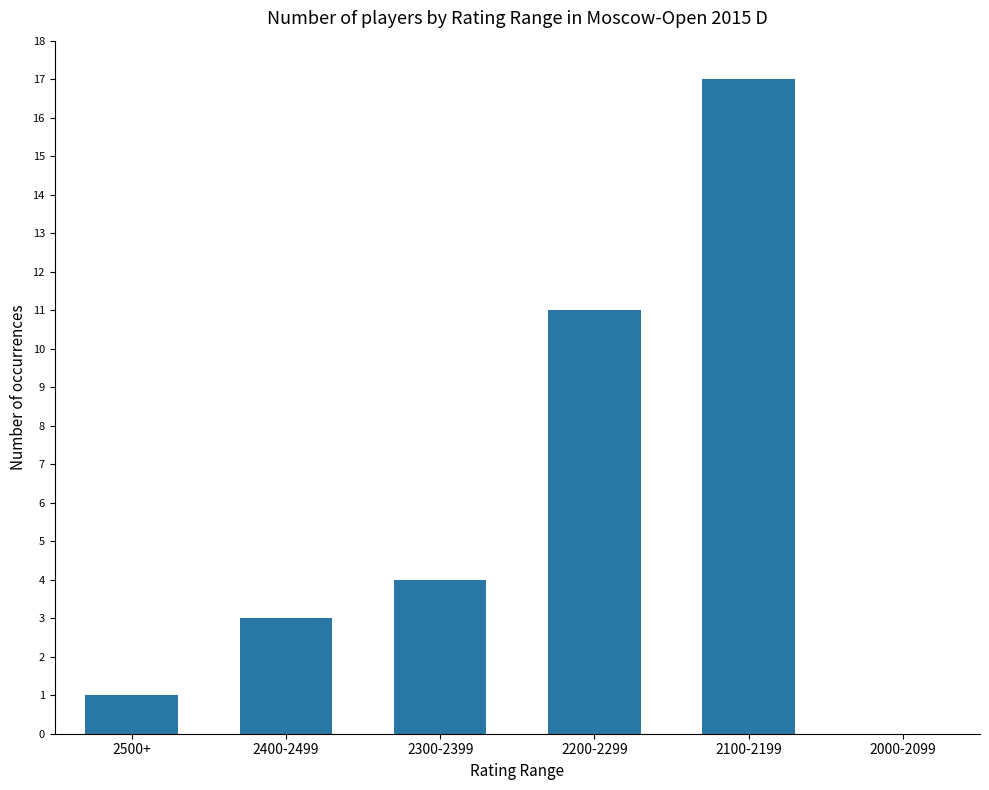

At which label is the value closest to 8?

2200-2299